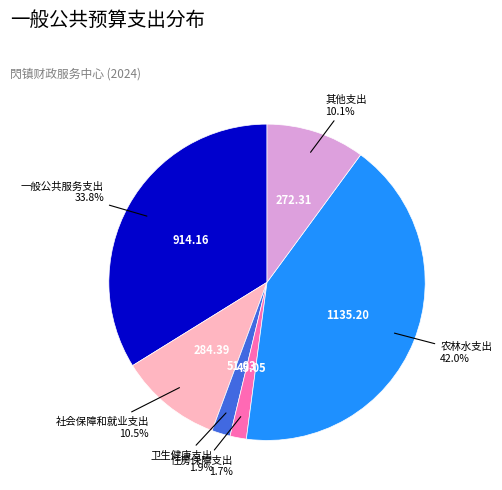

Is it true that 农林水支出 is 42% of the pie?

True